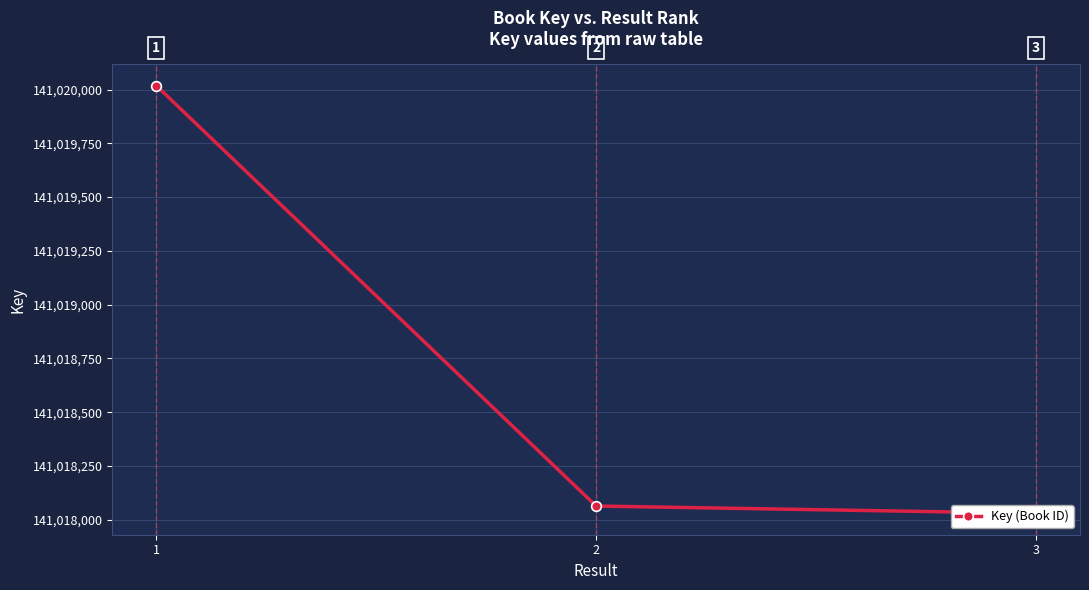

List the labels in order of value, smallest first.

3, 2, 1